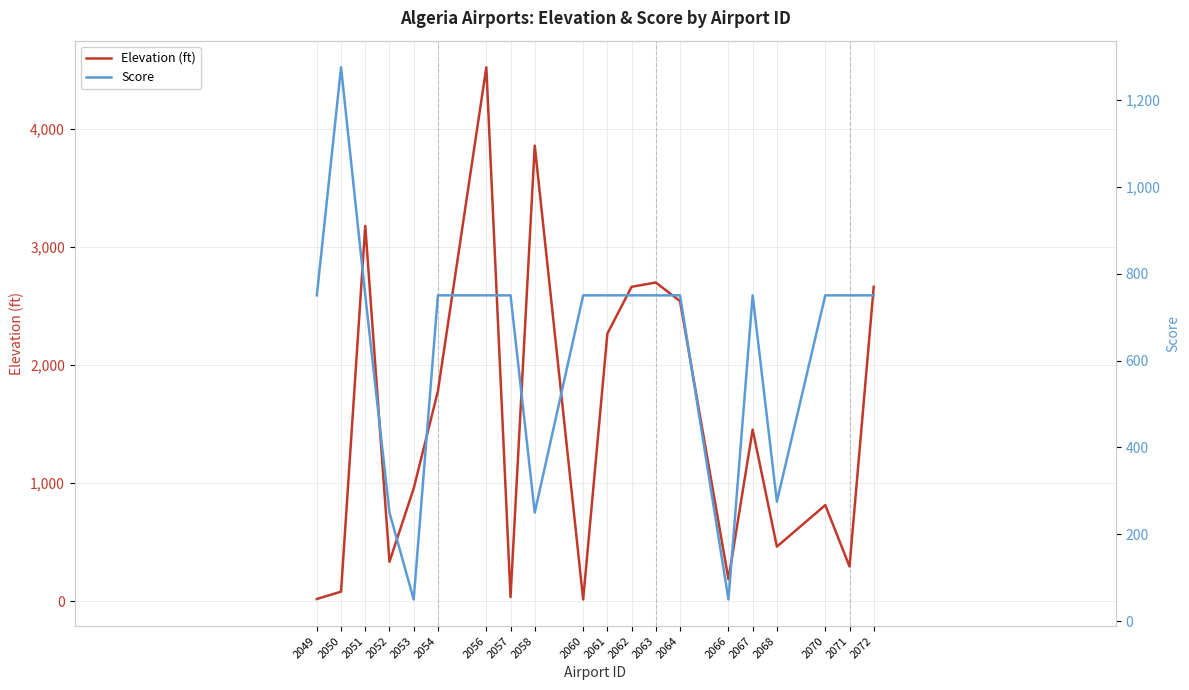

True or false: Score and Elevation (ft) intersect in this chart.

True